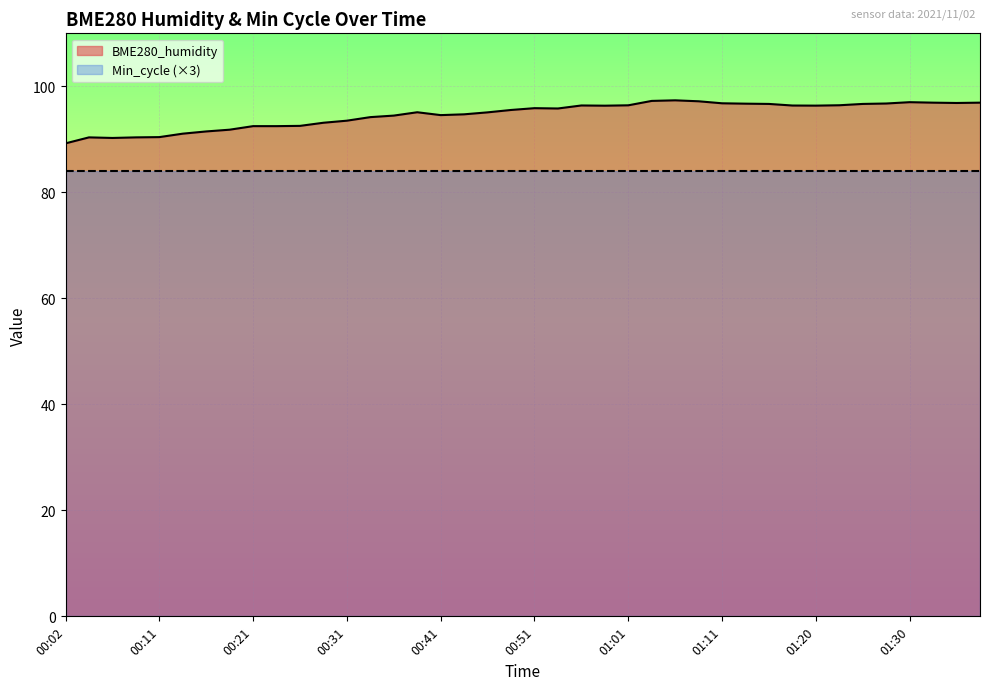

List the labels in order of value, smallest first.

00:02, 00:06, 00:04, 00:09, 00:11, 00:14, 00:16, 00:19, 00:21, 00:24, 00:27, 00:29, 00:31, 00:34, 00:36, 00:41, 00:44, 00:46, 00:39, 00:49, 00:53, 00:51, 00:58, 01:20, 01:18, 00:56, 01:01, 01:23, 01:15, 01:25, 01:13, 01:28, 01:11, 01:35, 01:33, 01:38, 01:30, 01:08, 01:03, 01:06